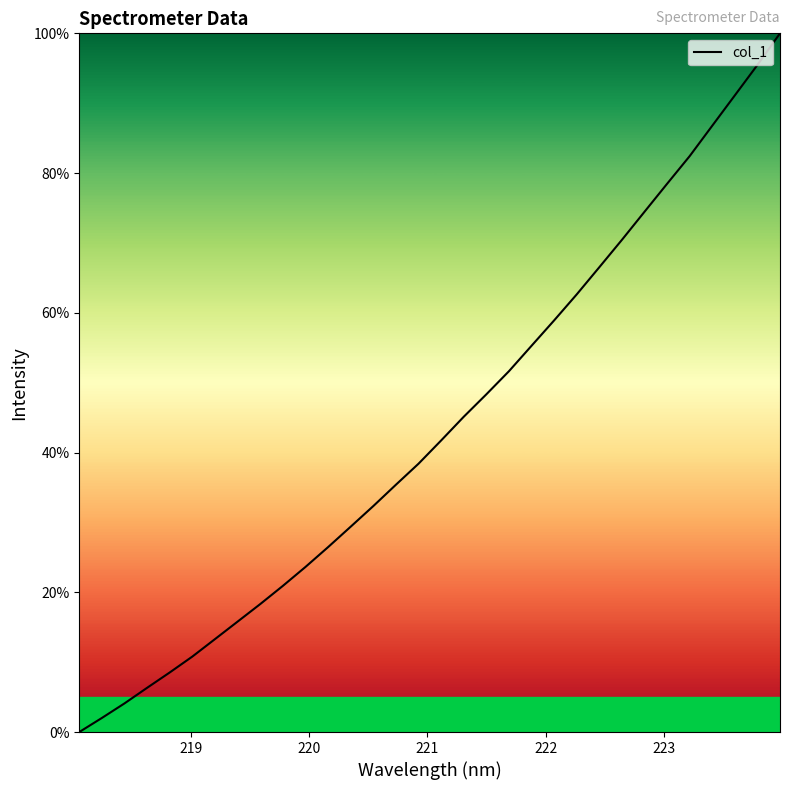

Reading left to right, what are all the values shown in this chart?

0.0	2.0	4.1	6.3	8.5	10.8	13.3	15.8	18.3	20.9	23.6	26.5	29.4	32.3	35.4	38.4	41.7	45.1	48.3	51.6	55.3	58.9	62.6	66.5	70.4	74.5	78.5	82.4	86.8	91.1	95.5	100.0